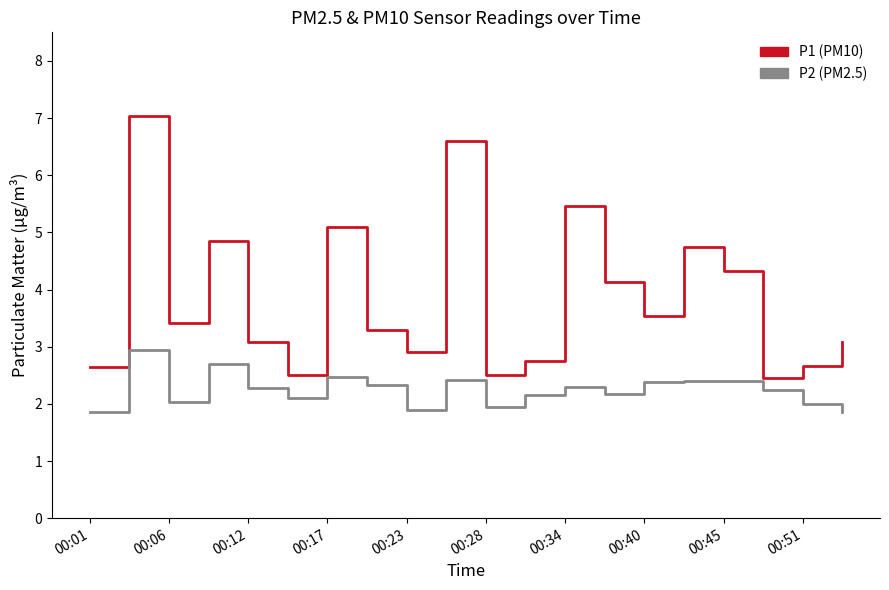

What is the smallest value displayed?

1.9